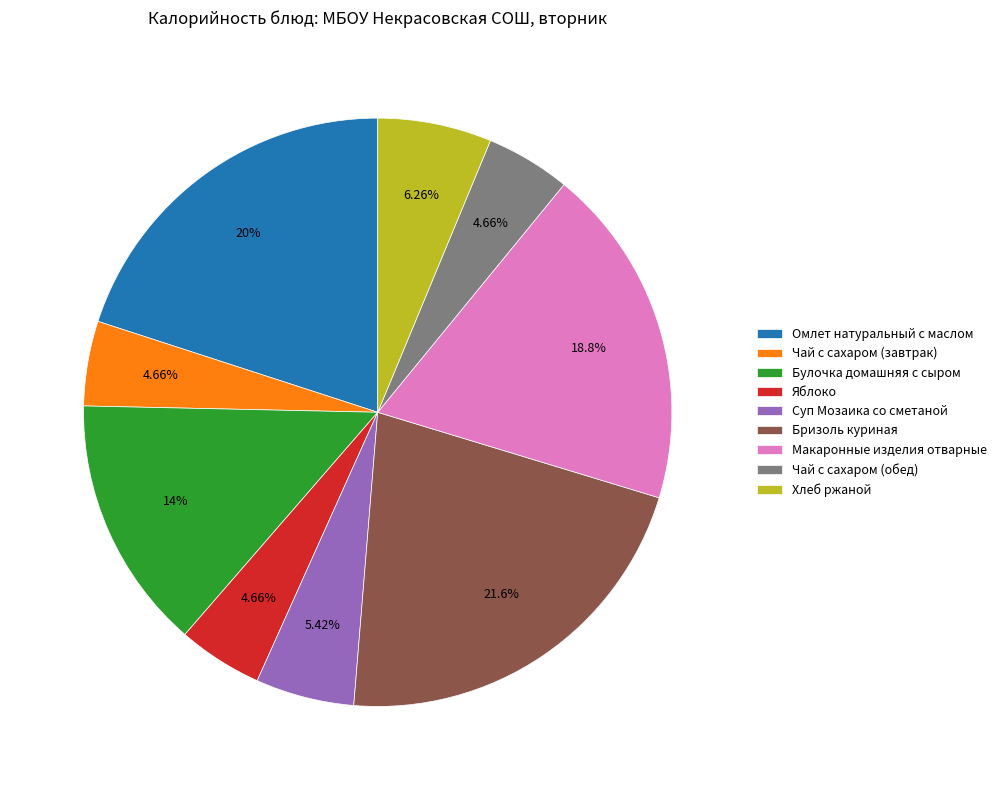

Which slice is the largest?

Бризоль куриная